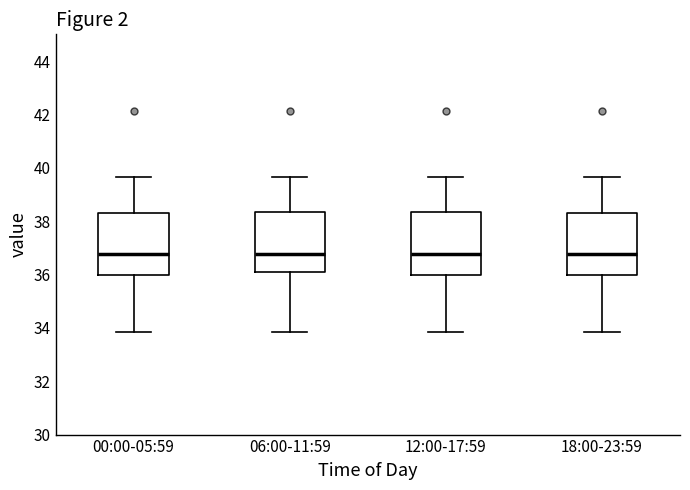

Reading left to right, transcribe this box plot: for each box, give where its median line is, the range the box spans, and where its two whiskers end, as read against the y-axis. The values are not printed on the chart, so give them approximately, as read against the axis.

00:00-05:59: median 36.8, box 36.0 to 38.4, whiskers 33.8 to 39.6
06:00-11:59: median 36.8, box 36.2 to 38.4, whiskers 33.8 to 39.6
12:00-17:59: median 36.8, box 36.0 to 38.4, whiskers 33.8 to 39.6
18:00-23:59: median 36.8, box 36.0 to 38.4, whiskers 33.8 to 39.6